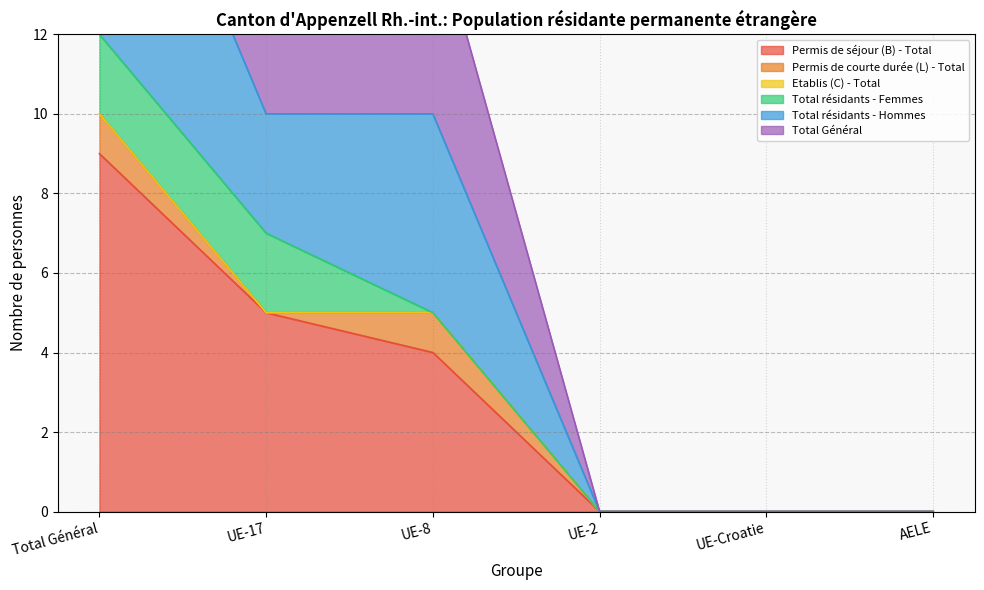

Is it true that Permis de séjour (B) - Total equals 2 at UE-17?

False